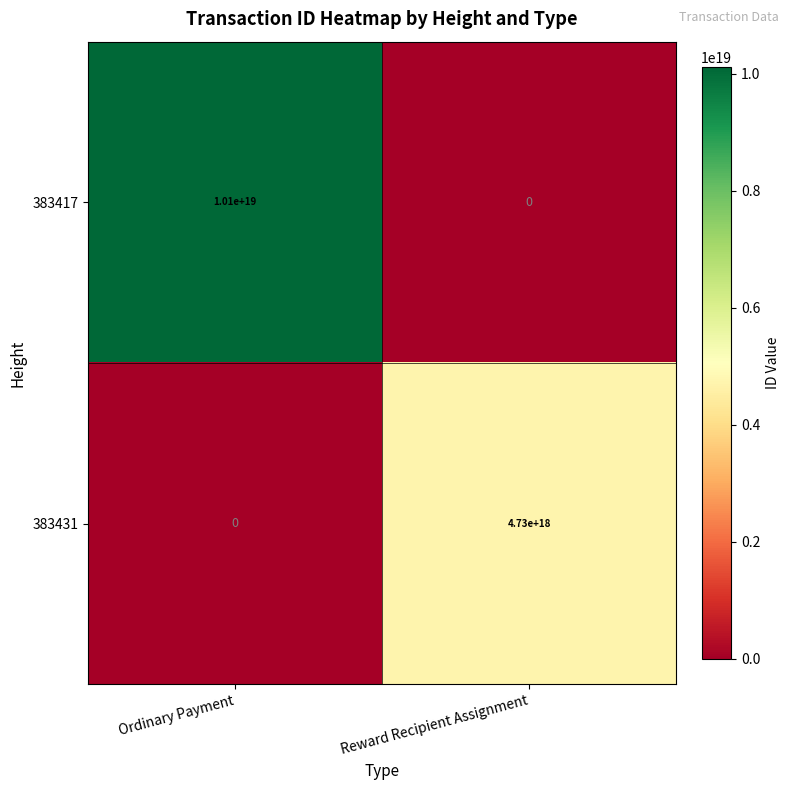

The value of 383431 at Reward Recipient Assignment is 4730000000000000000. True or false?

True